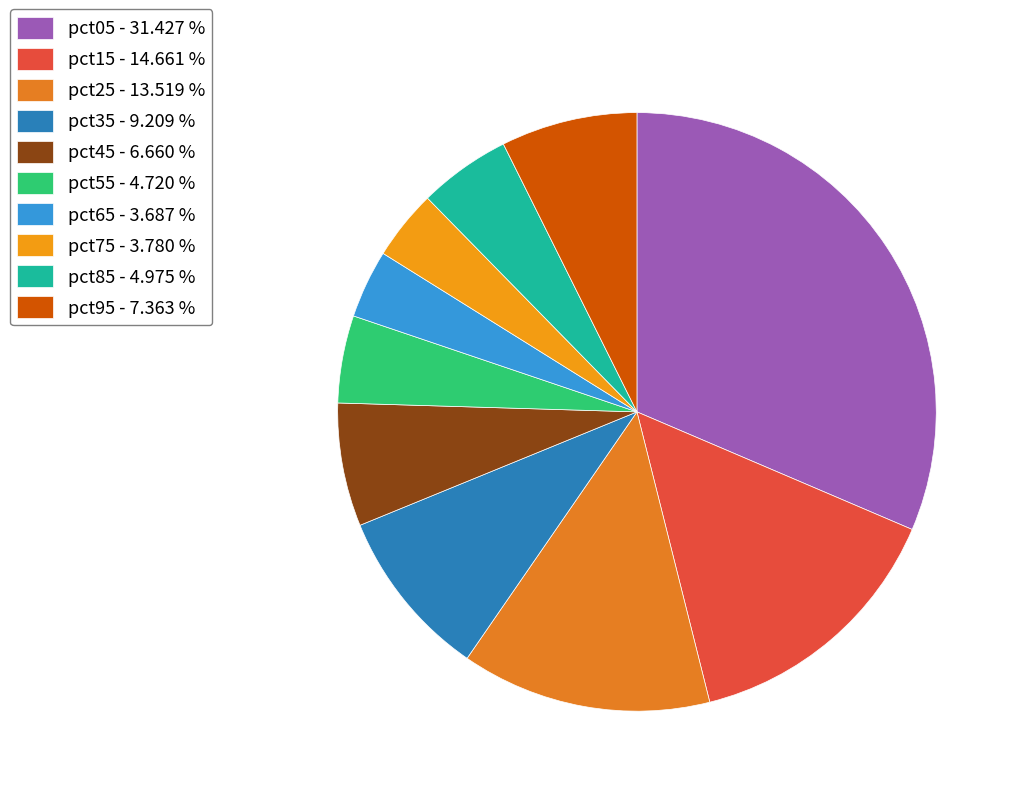

Count the number of slices in the pie.

10